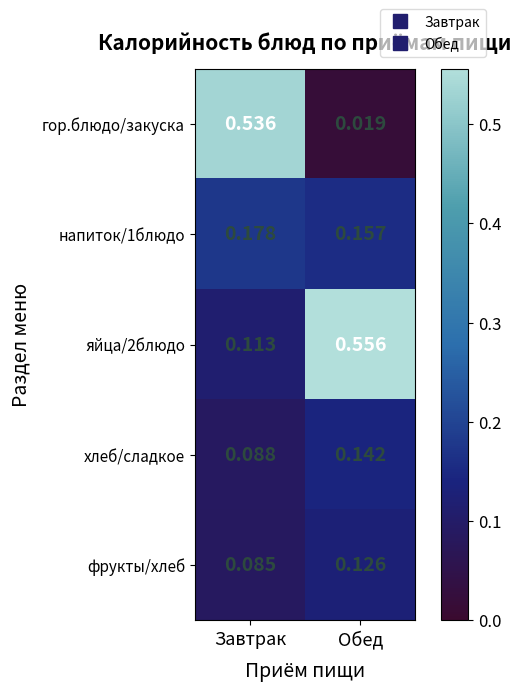

Which series changed the most between Завтрак and Обед?

гор.блюдо/закуска